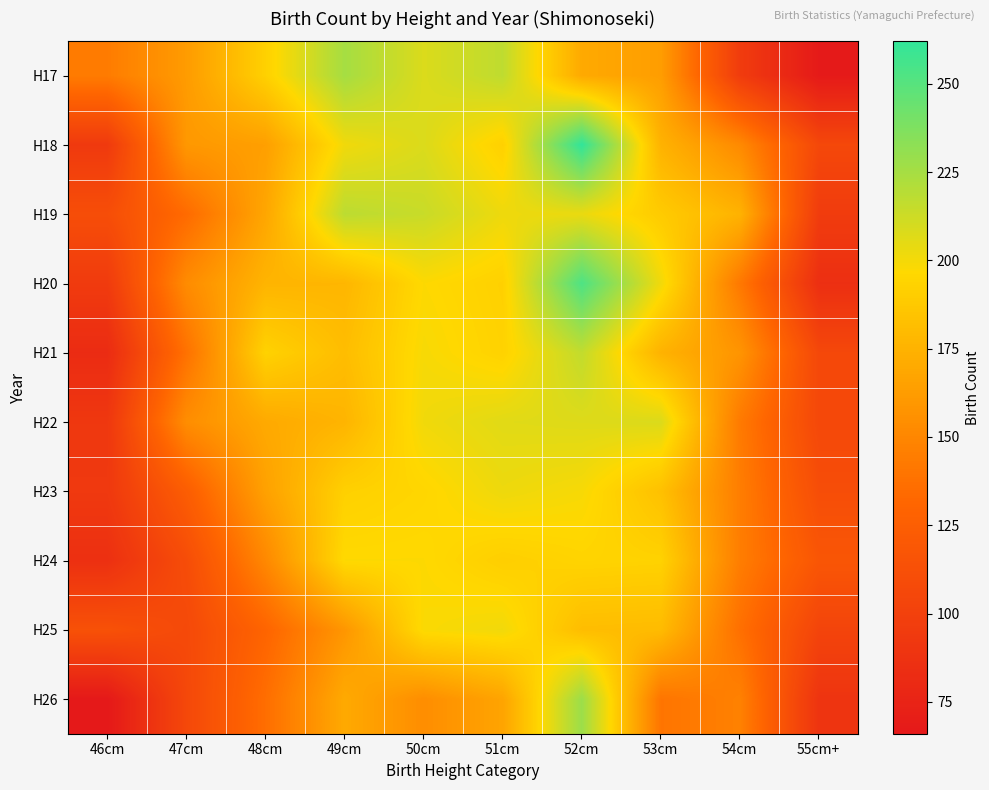

Reading right to left, what are all the values shown in this chart?

H17: 55cm+=67	54cm=96	53cm=163	52cm=170	51cm=217	50cm=208	49cm=225	48cm=192	47cm=162	46cm=144
H18: 55cm+=106	54cm=152	53cm=175	52cm=262	51cm=192	50cm=208	49cm=201	48cm=164	47cm=160	46cm=94
H19: 55cm+=96	54cm=175	53cm=189	52cm=203	51cm=202	50cm=214	49cm=218	48cm=168	47cm=134	46cm=111
H20: 55cm+=85	54cm=142	53cm=201	52cm=253	51cm=192	50cm=197	49cm=177	48cm=176	47cm=153	46cm=95
H21: 55cm+=106	54cm=158	53cm=175	52cm=216	51cm=193	50cm=199	49cm=181	48cm=193	47cm=138	46cm=82
H22: 55cm+=106	54cm=143	53cm=208	52cm=207	51cm=206	50cm=201	49cm=176	48cm=170	47cm=154	46cm=92
H23: 55cm+=111	54cm=145	53cm=183	52cm=199	51cm=202	50cm=195	49cm=192	48cm=165	47cm=124	46cm=93
H24: 55cm+=118	54cm=145	53cm=193	52cm=194	51cm=191	50cm=197	49cm=197	48cm=151	47cm=110	46cm=86
H25: 55cm+=103	54cm=137	53cm=180	52cm=181	51cm=201	50cm=198	49cm=159	48cm=130	47cm=107	46cm=114
H26: 55cm+=89	54cm=147	53cm=140	52cm=228	51cm=167	50cm=154	49cm=170	48cm=136	47cm=106	46cm=66